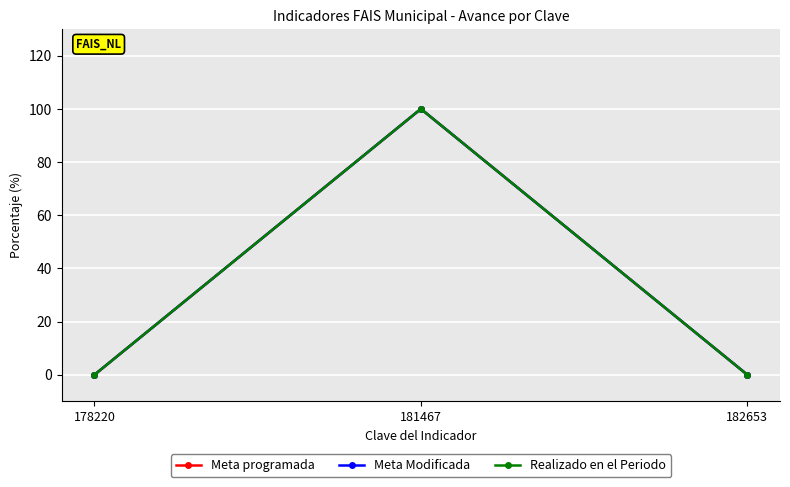

What is the difference between the maximum and second lowest values in the Meta Modificada series?

100